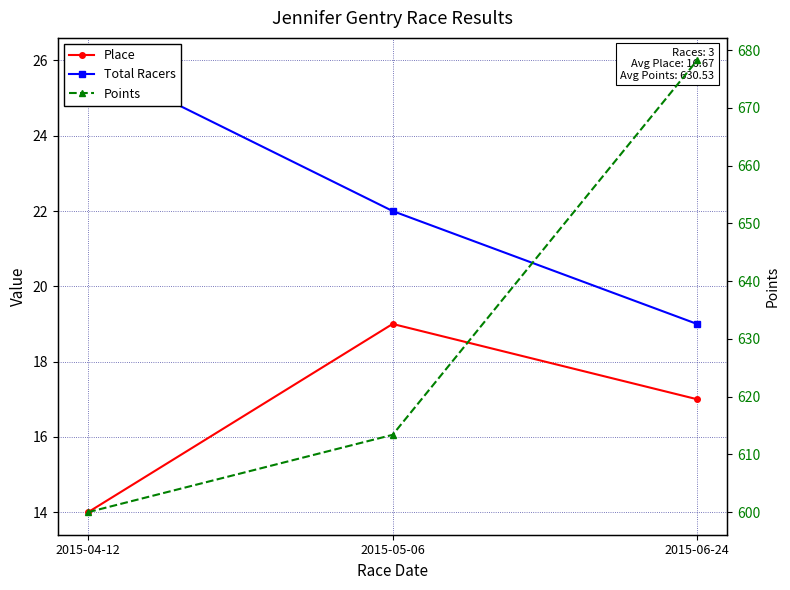

Which has a higher value, 2015-05-06 or 2015-06-24?

2015-05-06